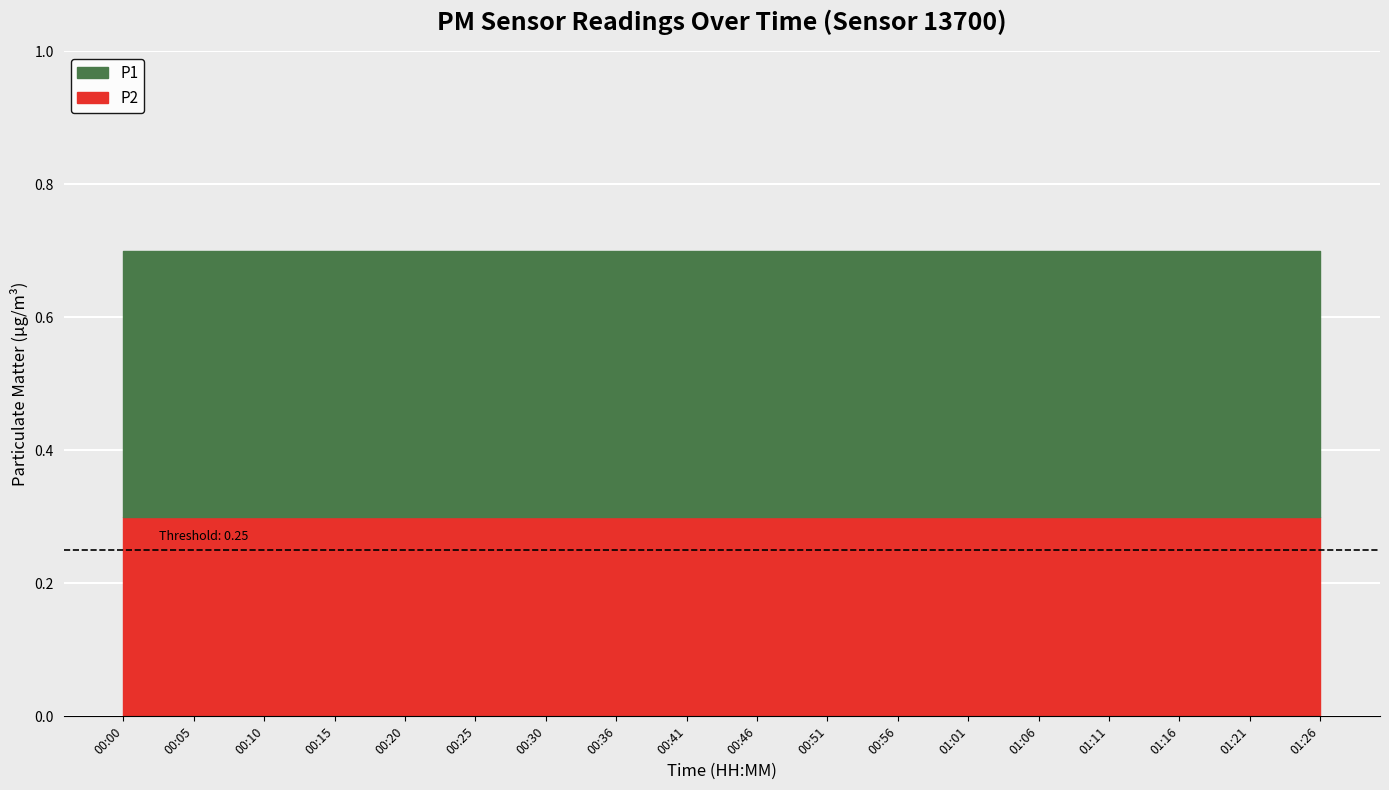

What is the maximum value for P1?

0.4